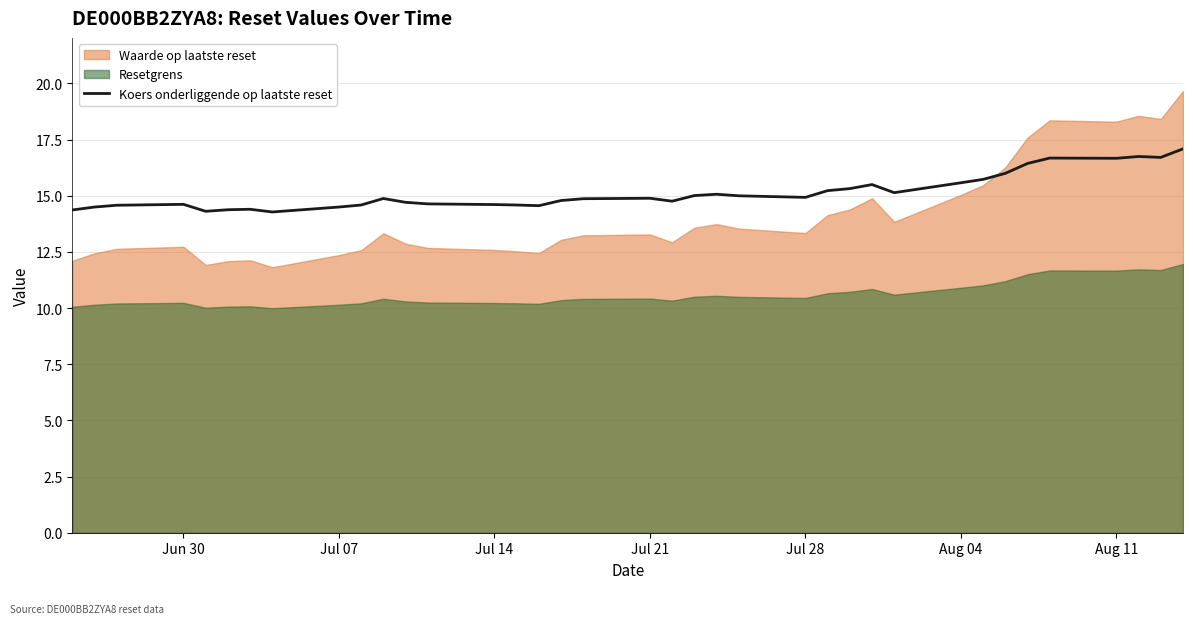

The Koers onderliggende op laatste reset series shows 14.6 at Jul 14. True or false?

True